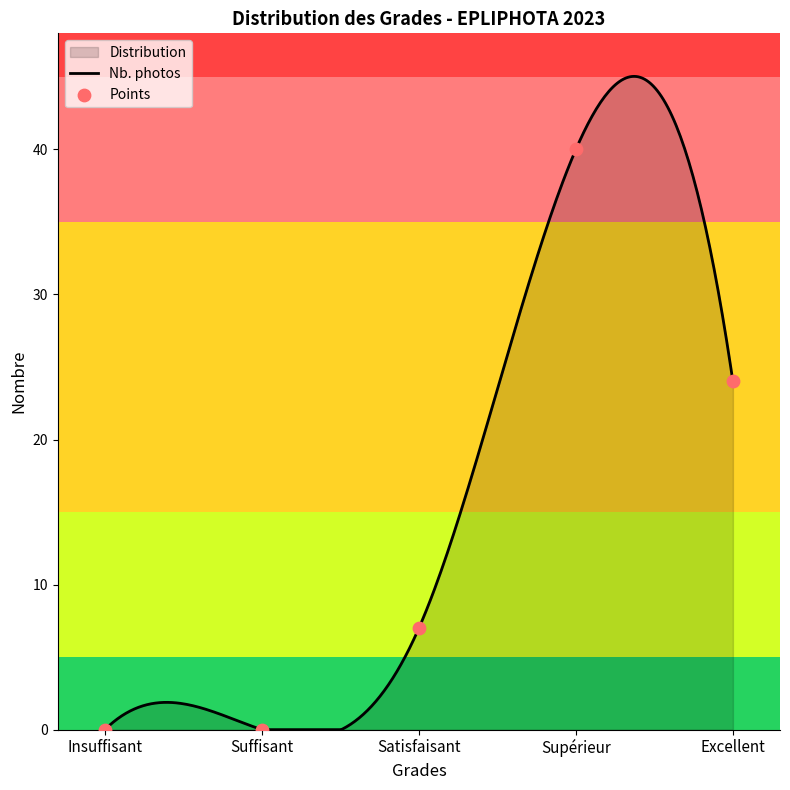

Which series reaches the maximum Y coordinate?

Supérieur